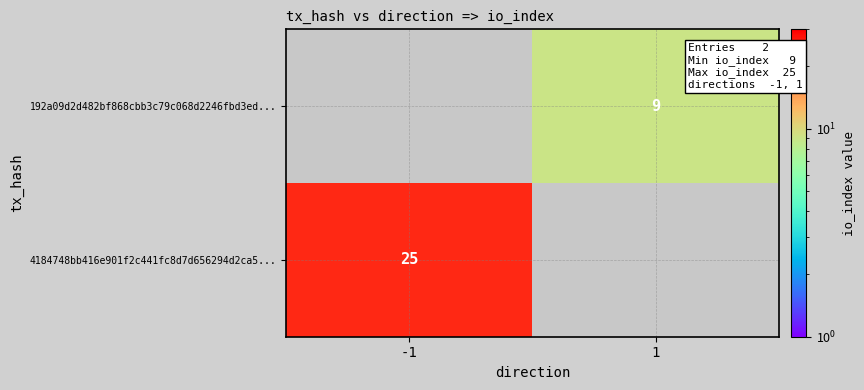

The value of 4184748bb416e901f2c441fc8d7d656294d2ca5... at -1 is 25. True or false?

True